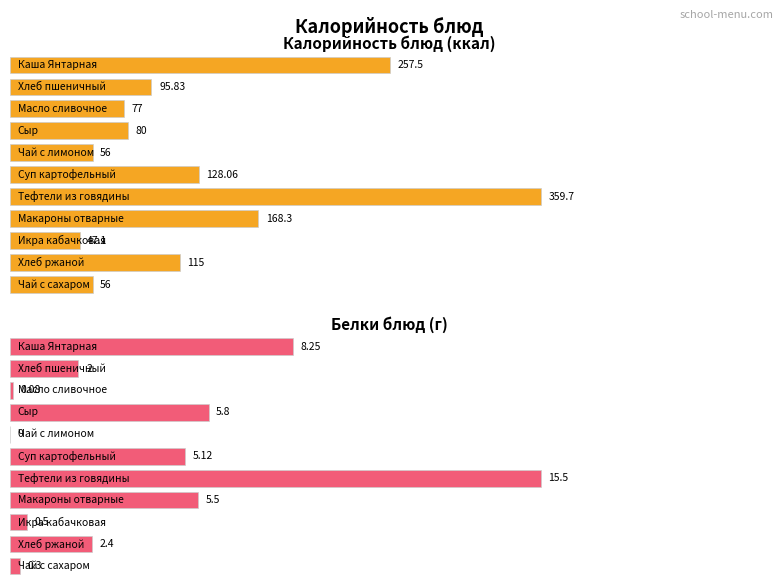

At which category is the sum across all series the highest?

Тефтели из говядины